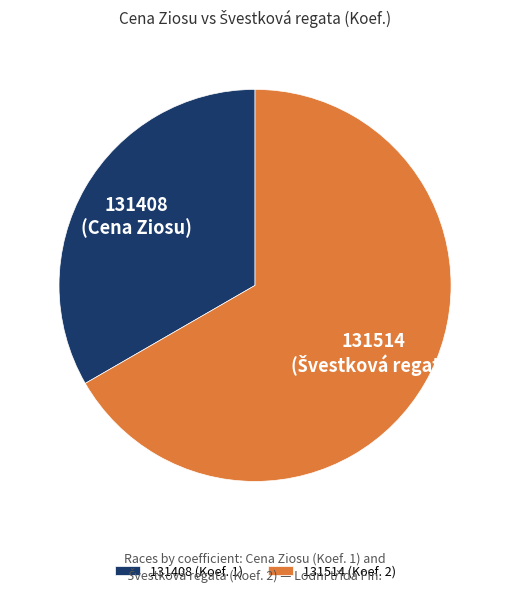

How many segments does this pie chart have?

2